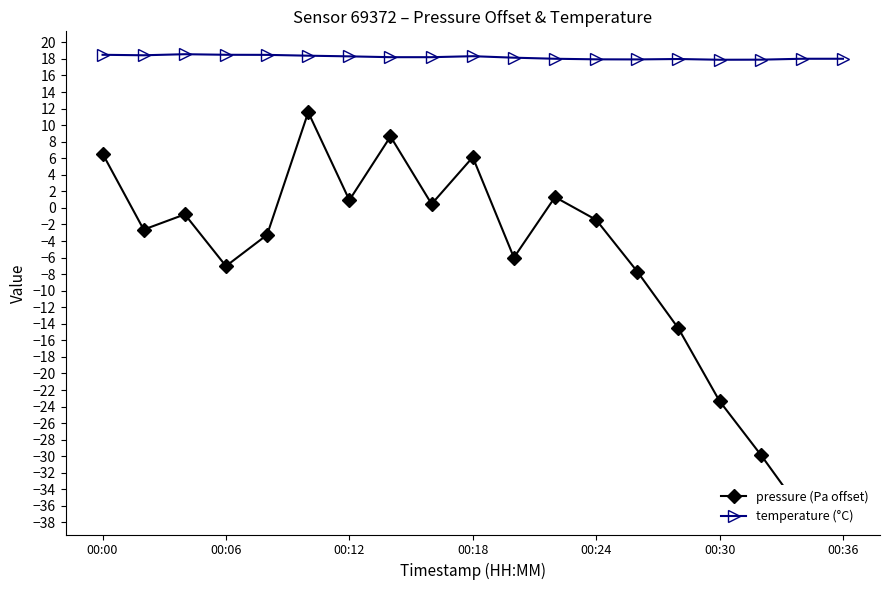

True or false: temperature (°C) has a value of 18.0 at 00:36.

True